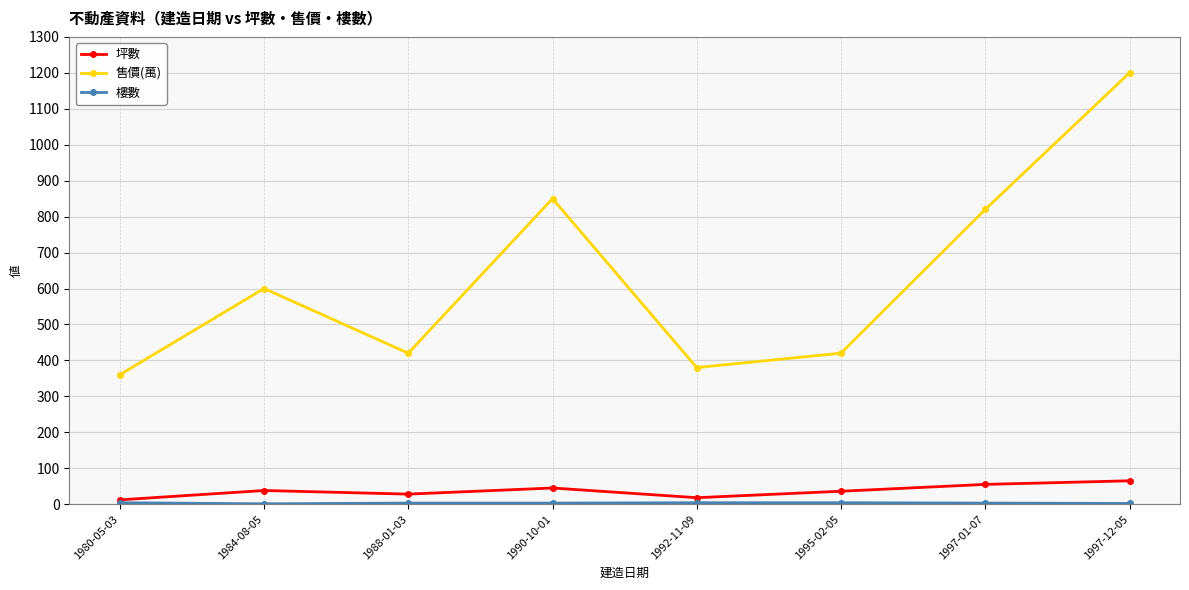

Which series has the widest spread of values?

售價(萬)